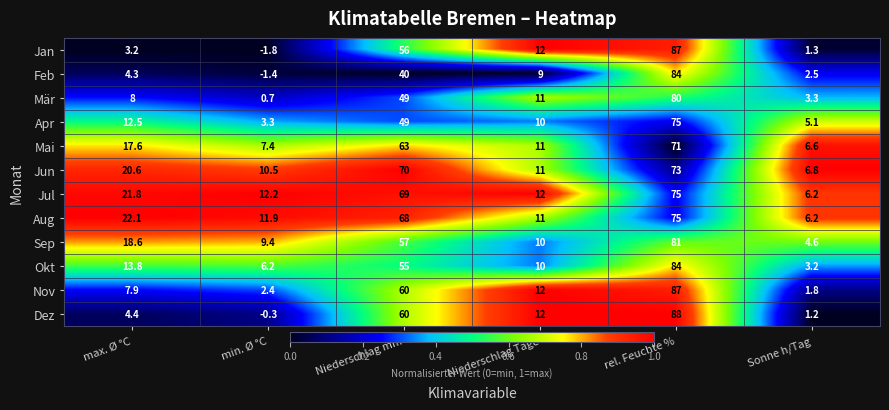

What is the total value across all series at Niederschlag mm?

696.0